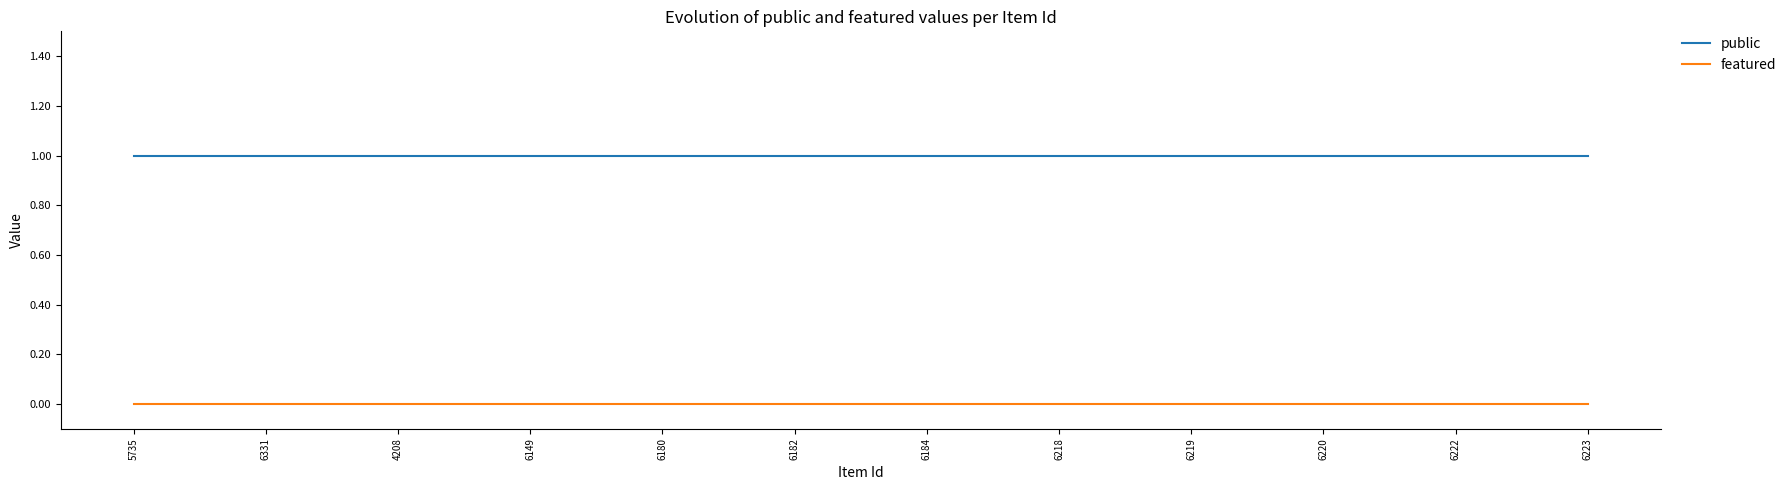

True or false: public and featured intersect in this chart.

False